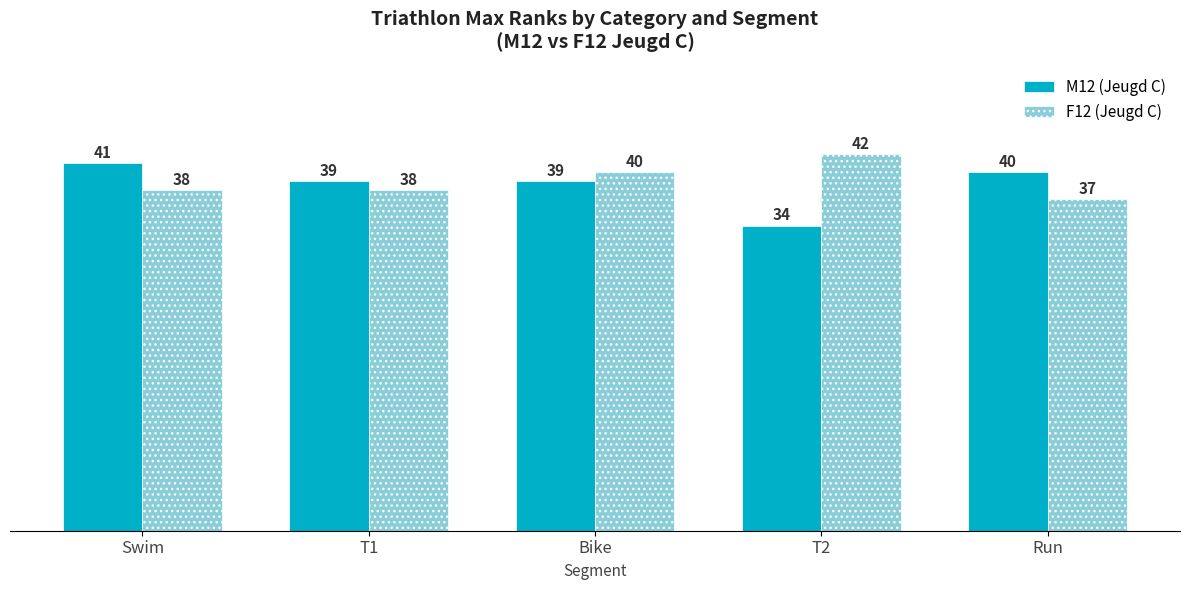

Which series changed the most between T2 and Run?

M12 (Jeugd C)